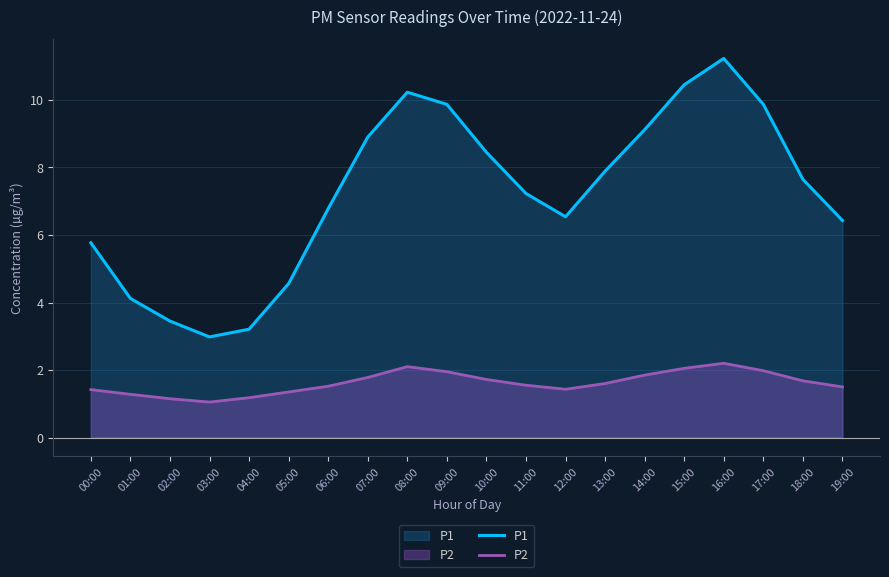

Reading left to right, transcribe all the data shown in this chart.

P1: 5.8	4.1	3.5	3.0	3.2	4.6	6.8	8.9	10.2	9.9	8.4	7.2	6.5	7.9	9.1	10.4	11.2	9.9	7.7	6.4
P2: 1.4	1.3	1.1	1.1	1.2	1.4	1.5	1.8	2.1	1.9	1.7	1.6	1.4	1.6	1.9	2.0	2.2	2.0	1.7	1.5